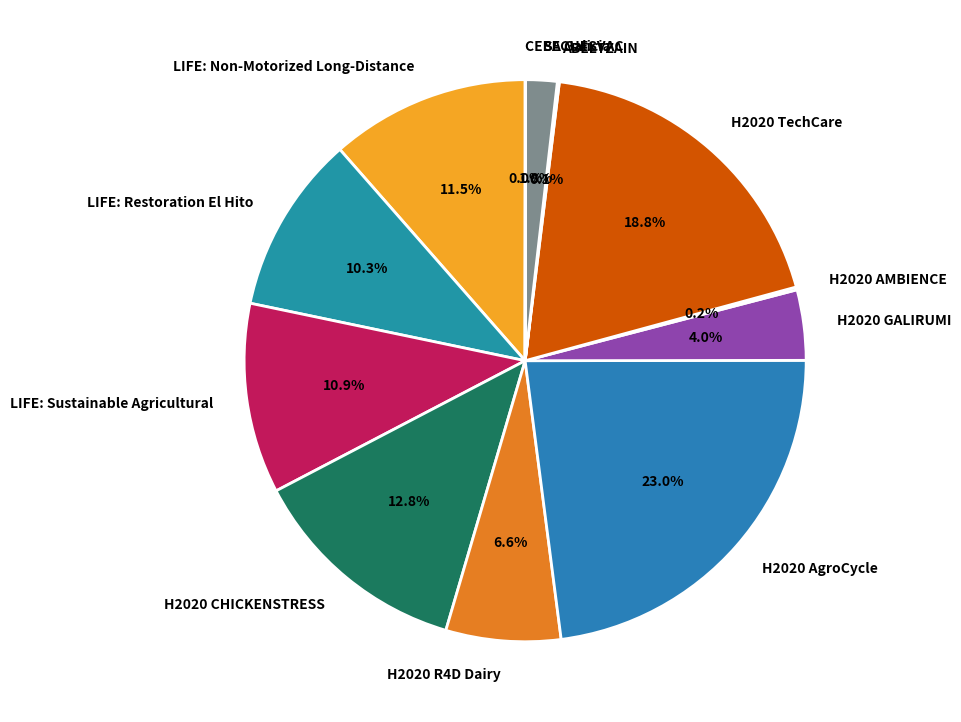

Do LIFE: Restoration El Hito and H2020 R4D Dairy together represent more than half of the pie?

No